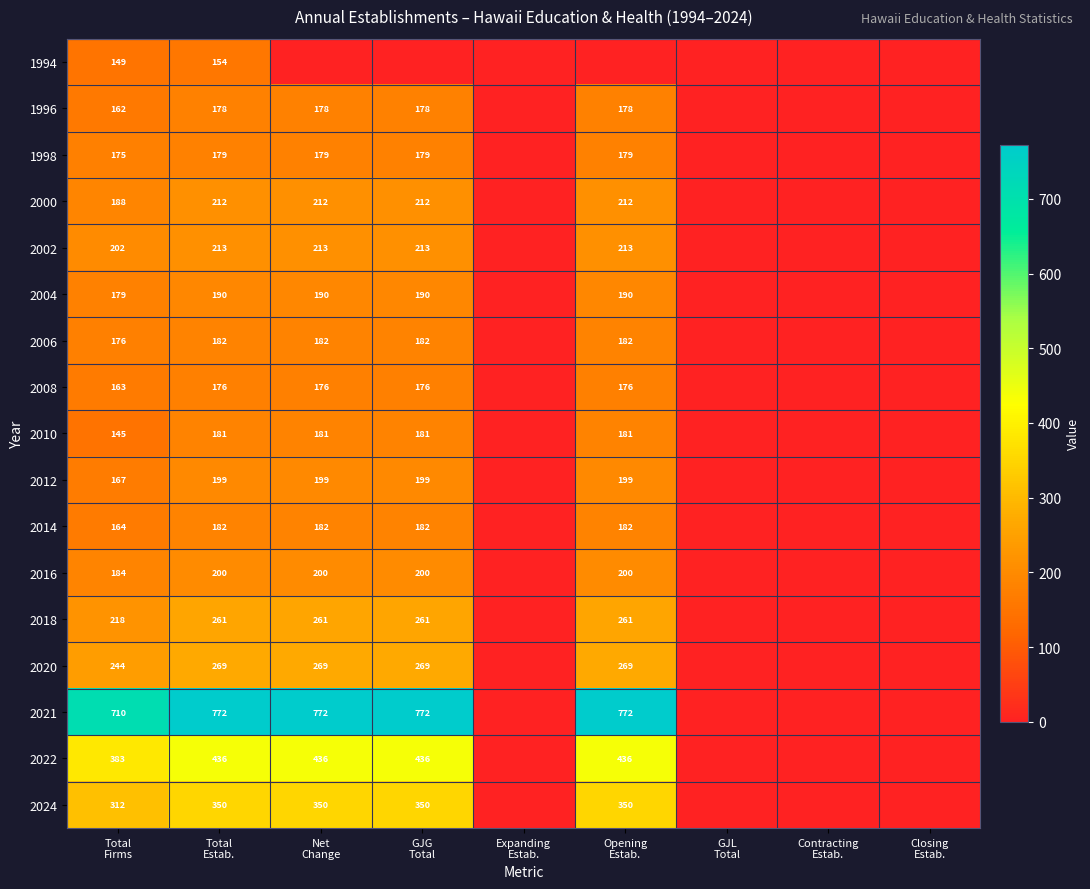

What is the approximate value of 1998 at GJG Total, to the nearest 5?

180